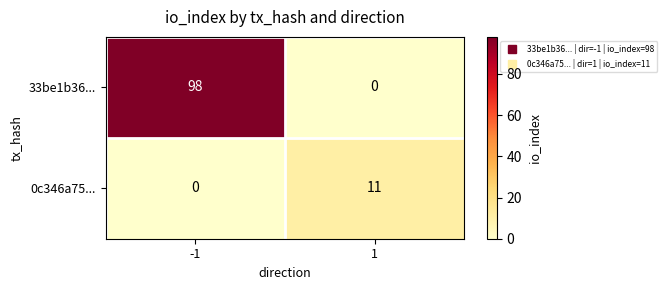

Which series has the widest spread of values?

33be1b36...